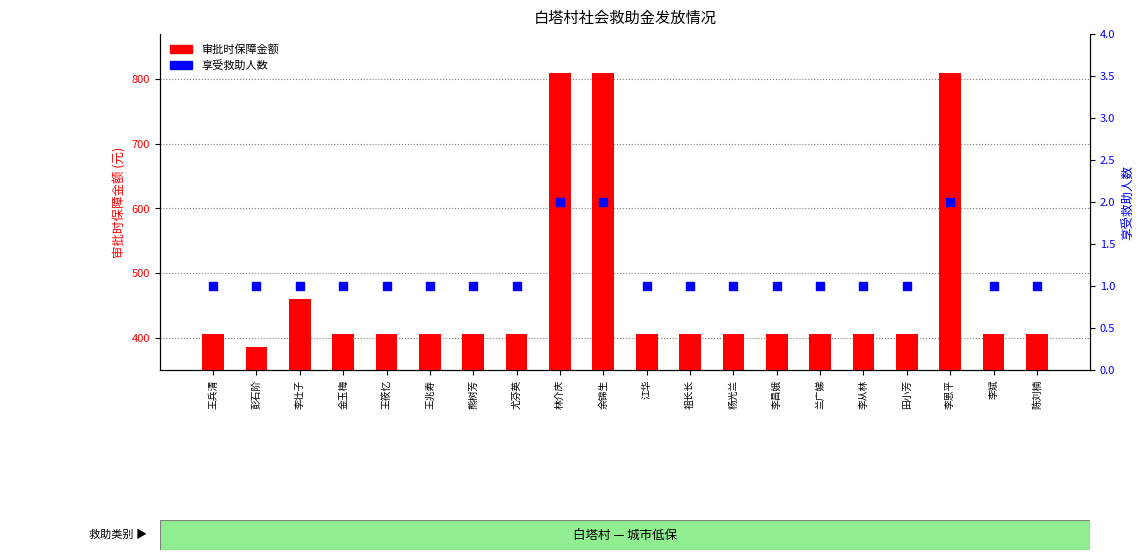

Which series has the largest total across all categories?

审批时保障金额